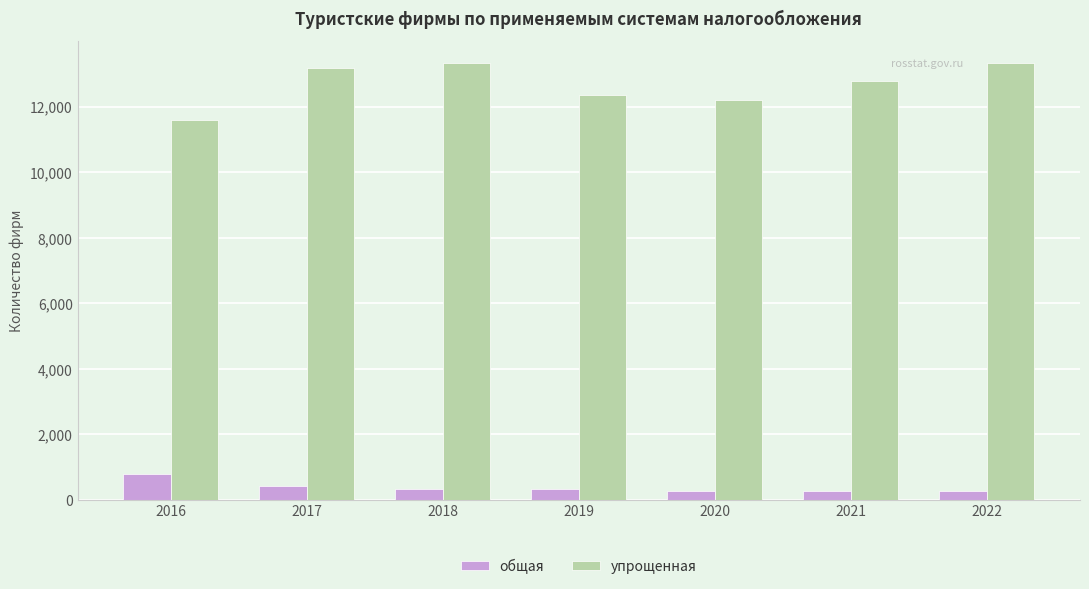

Is the value of упрощенная at 2022 greater than the value of общая at 2022?

Yes